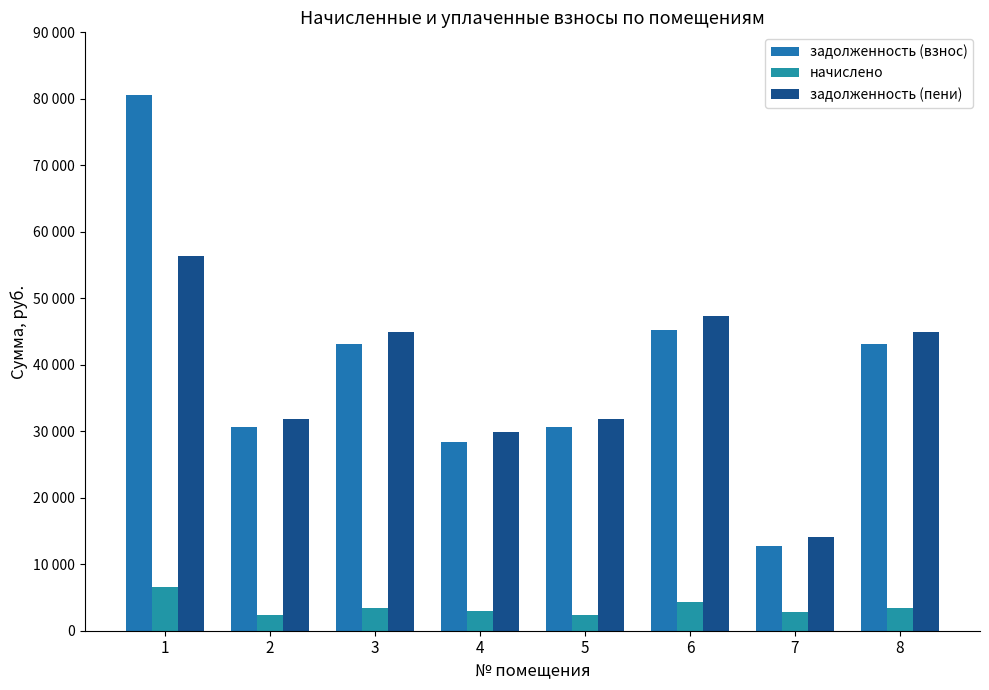

Does the chart contain stacked bars?

No